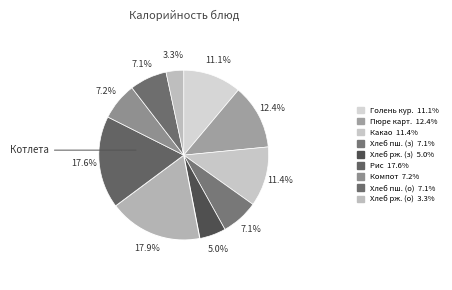

Does any single category account for the majority?

No